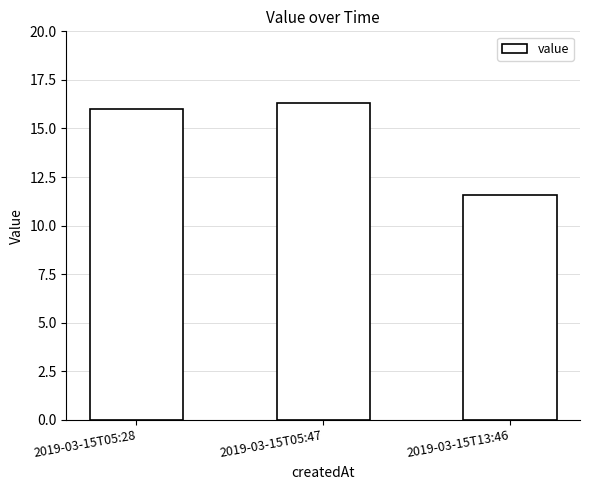

Does the chart contain stacked bars?

No